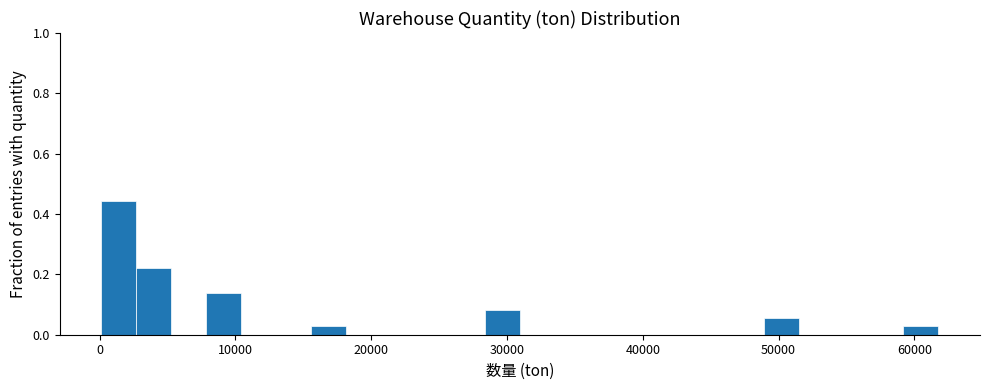

Around what value on the x-axis is the tallest bar? Give the approximate position of its centre, as read against the axis.

1000